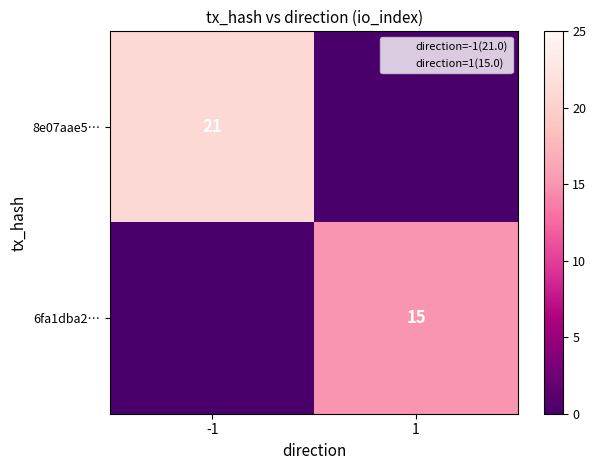

Which series has the largest total across all categories?

8e07aae5…